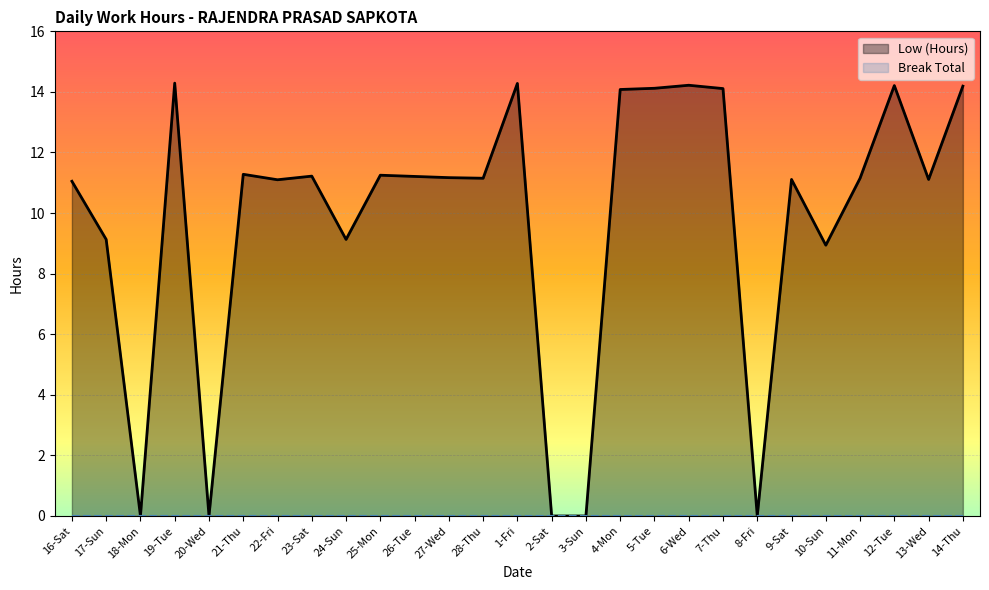

True or false: Break Total and Low (Hours) intersect in this chart.

False